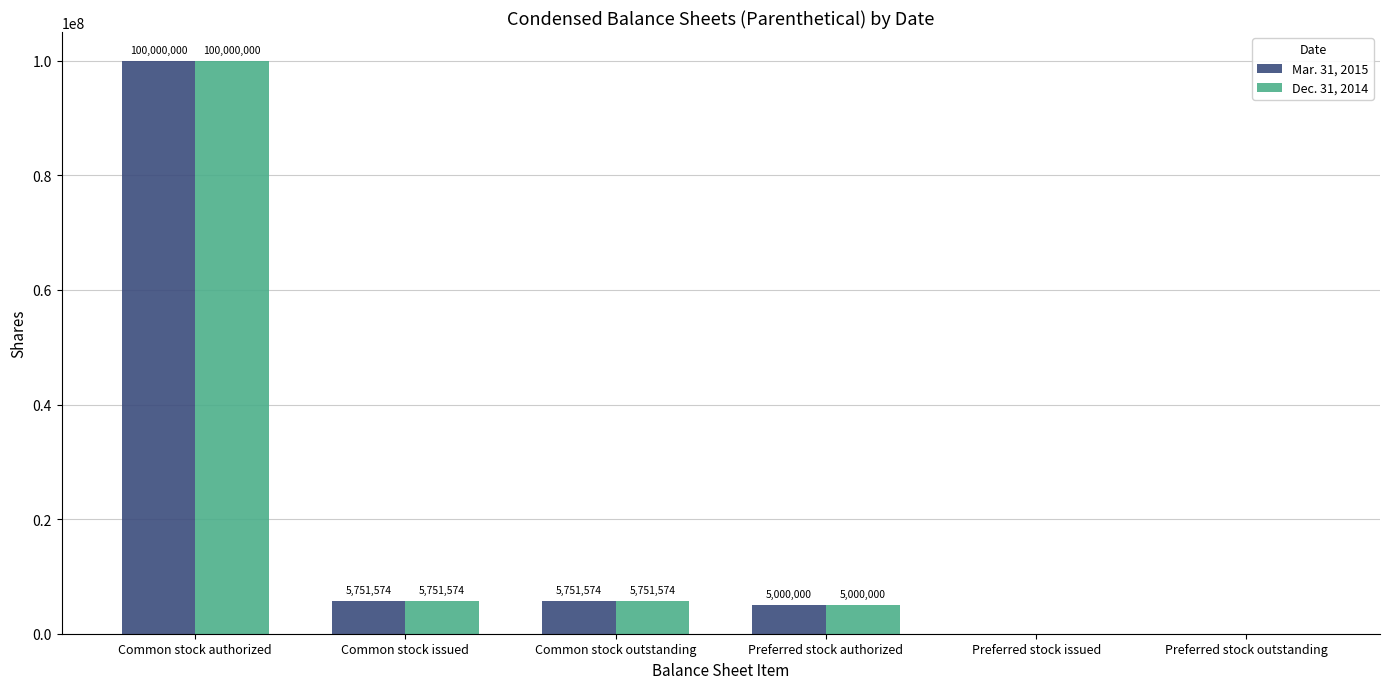

At which category is the sum across all series the highest?

Common stock authorized